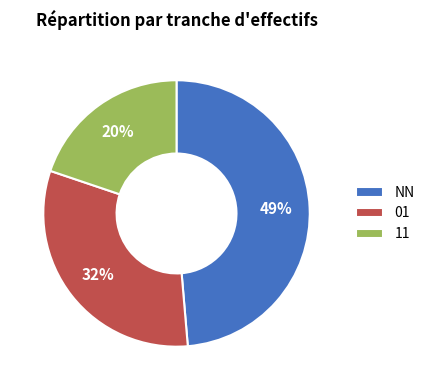

Rank the categories by value from highest to lowest.

NN, 01, 11